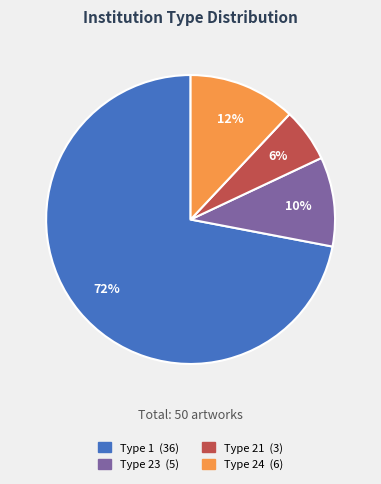

Is there any slice that represents more than half of the pie?

Yes